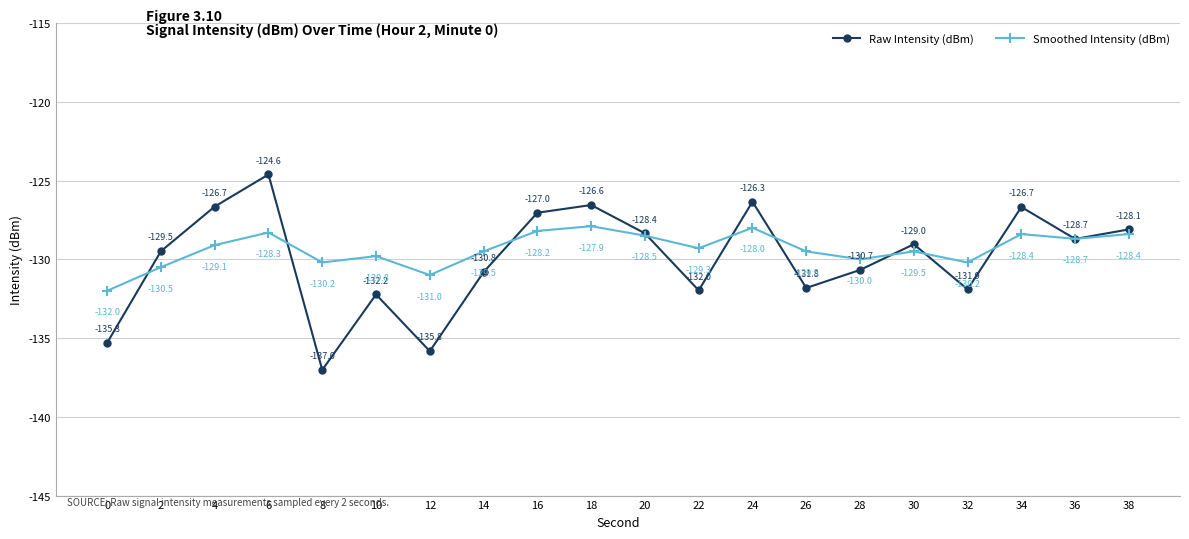

What is the sum of the Smoothed Intensity (dBm) values at 26 and 2?

-260.0